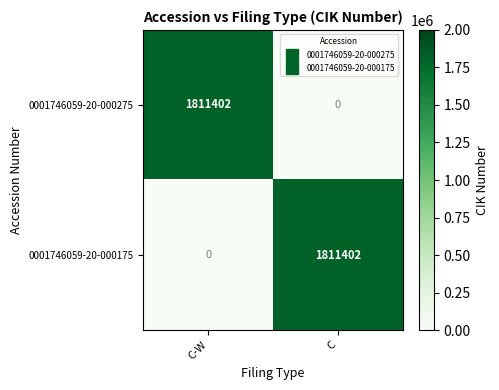

Reading right to left, list all the values displayed in this chart.

0001746059-20-000275: C=0	C-W=1811402
0001746059-20-000175: C=1811402	C-W=0